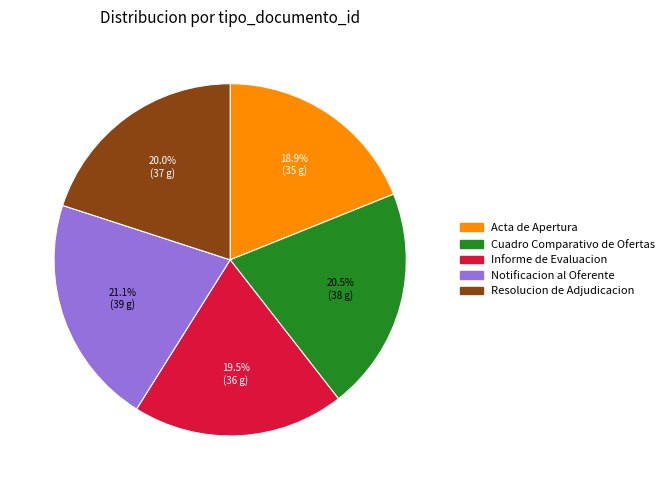

Count the number of slices in the pie.

5